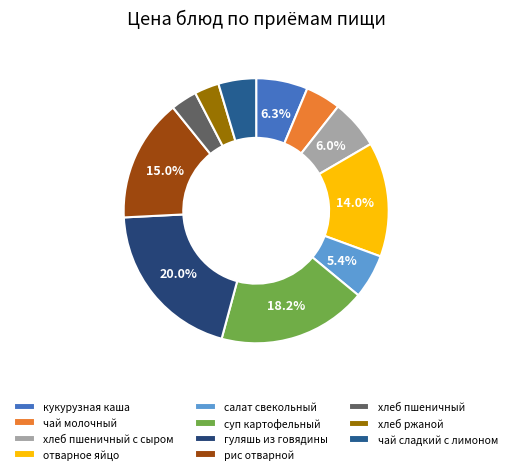

What is the change in value from чай молочный to гуляшь из говядины?

+15.7